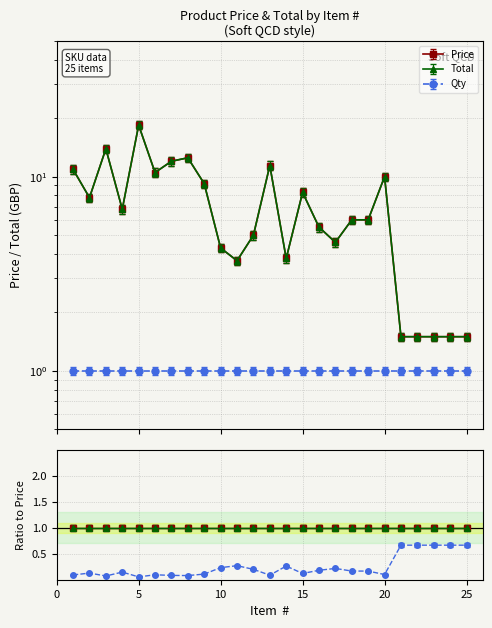

Is it true that Total equals 2.1 at 25?

False